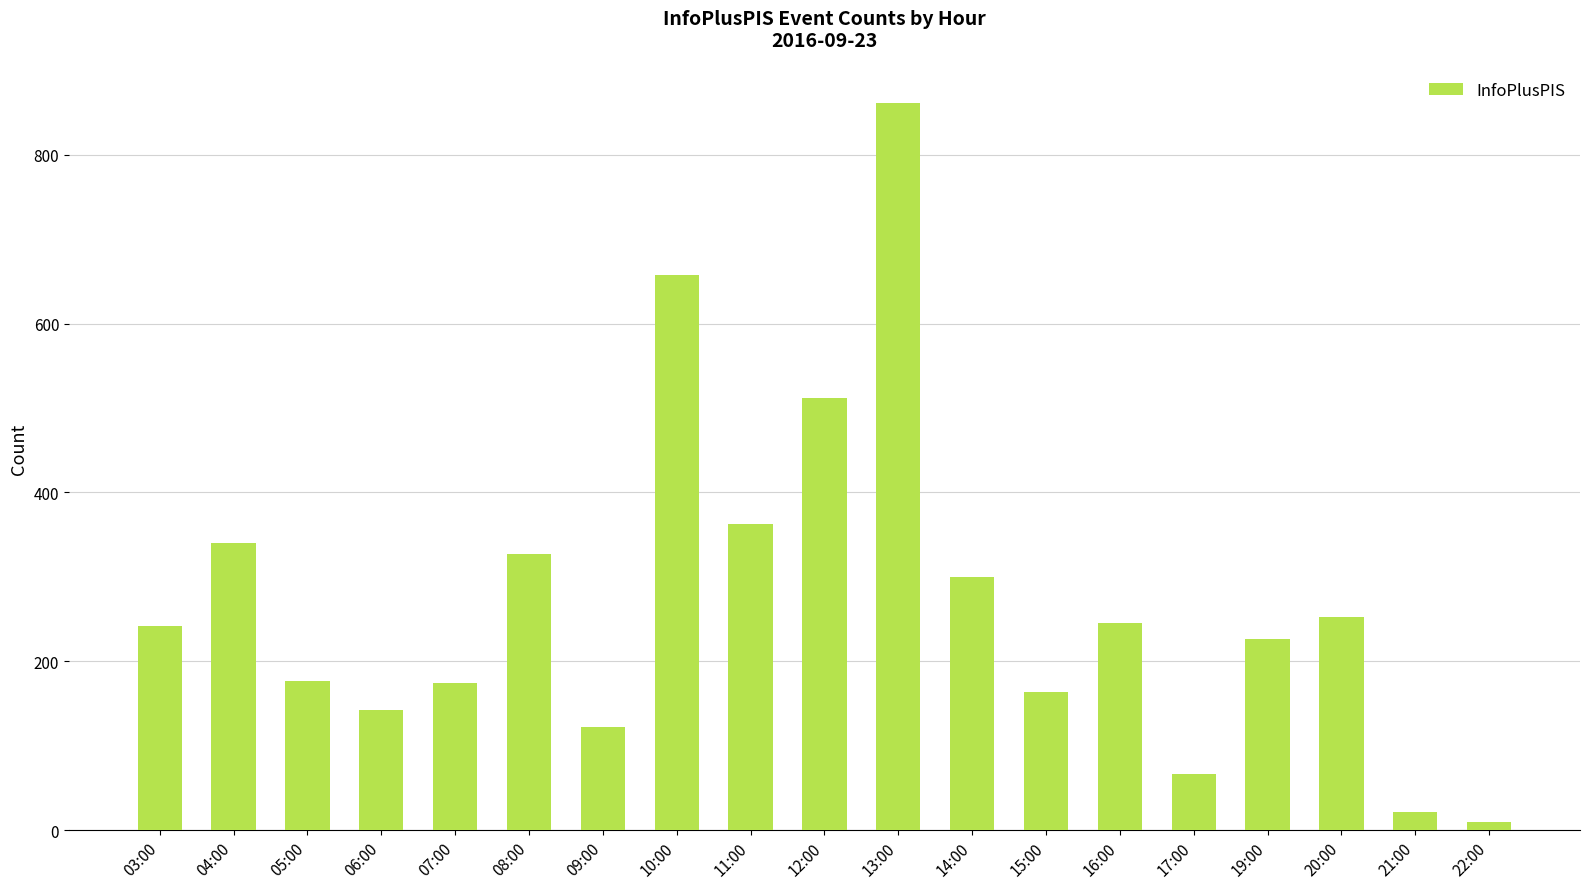

Which category has the lowest value across all series?

22:00